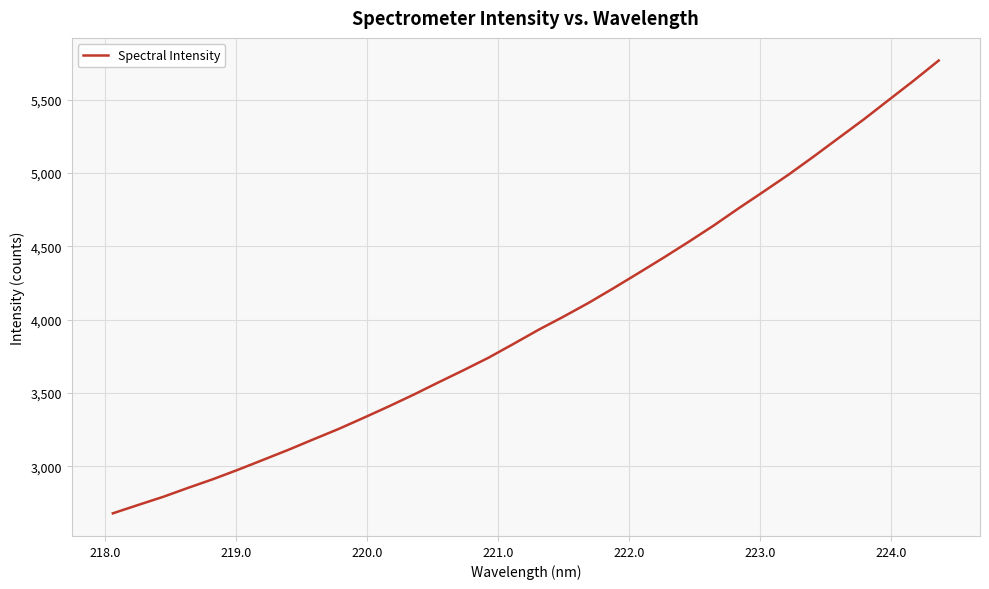

What is the greatest value displayed?

5767.0